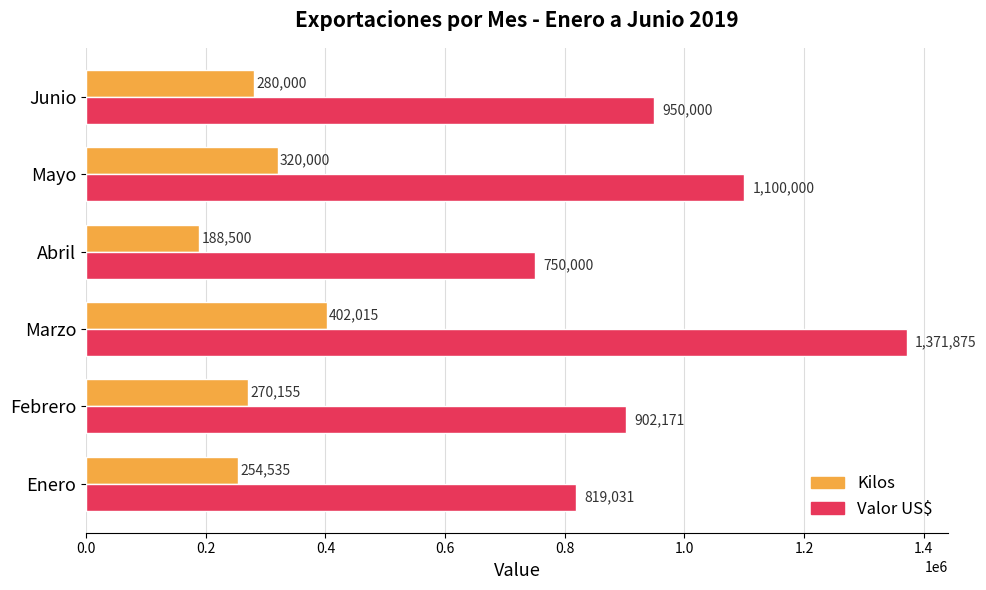

Read the Valor US$ value at Enero.

819030.9